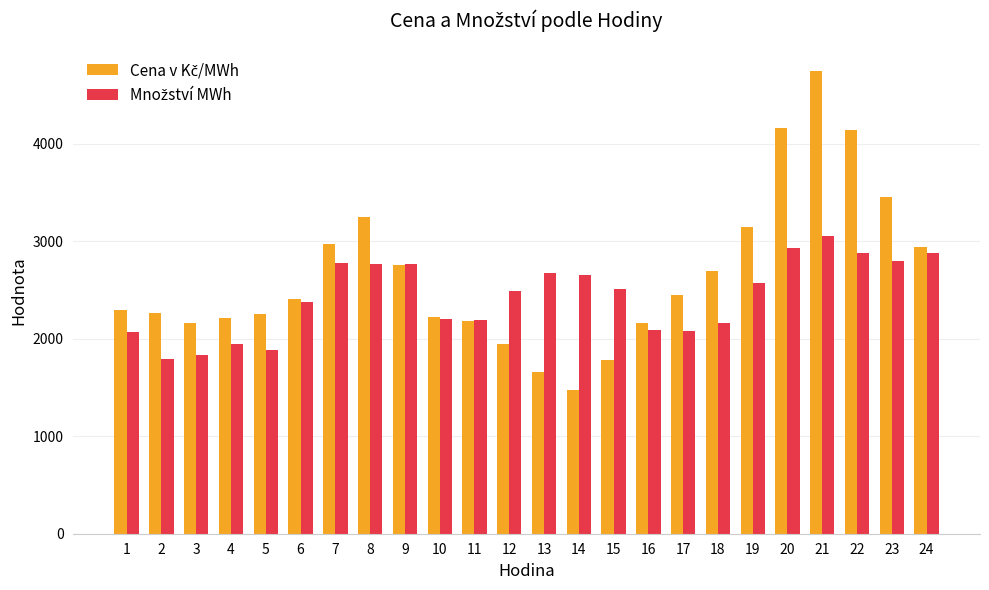

What is the spread (max minus min) of values at 18?

535.3